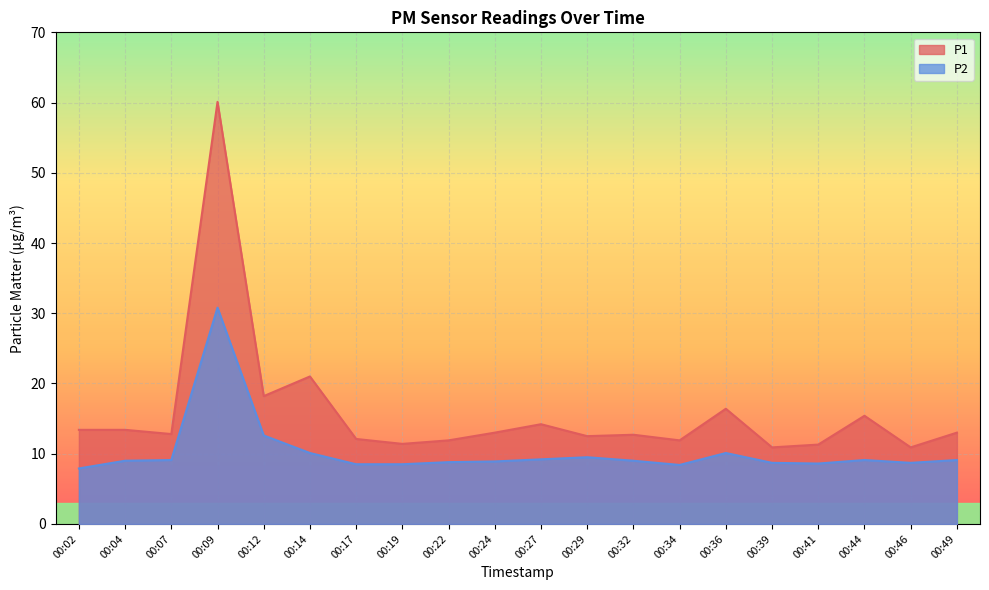

At how many categories does at least one series exceed 12?

14